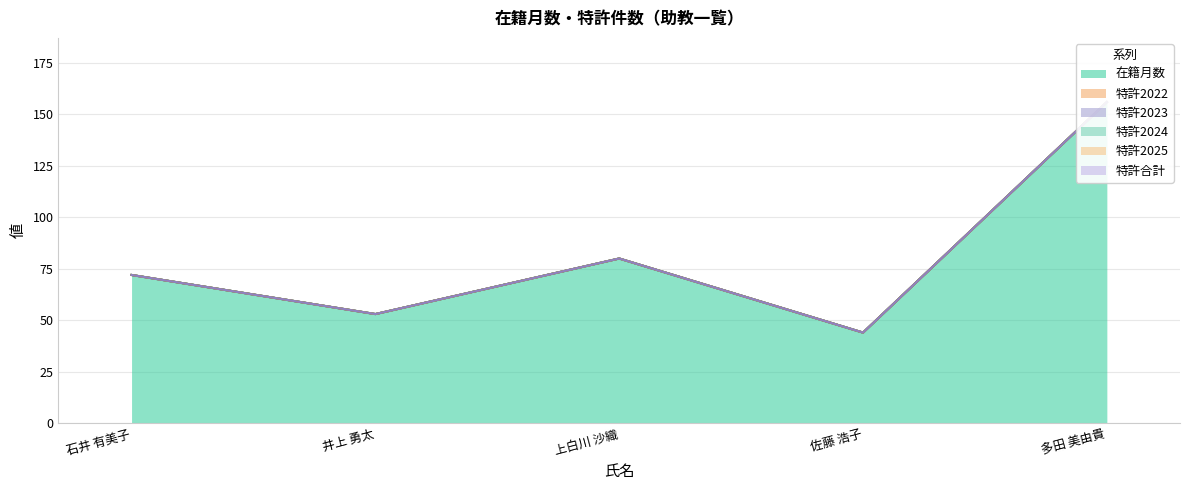

What is the label of the 5th point from the left?

多田 美由貴